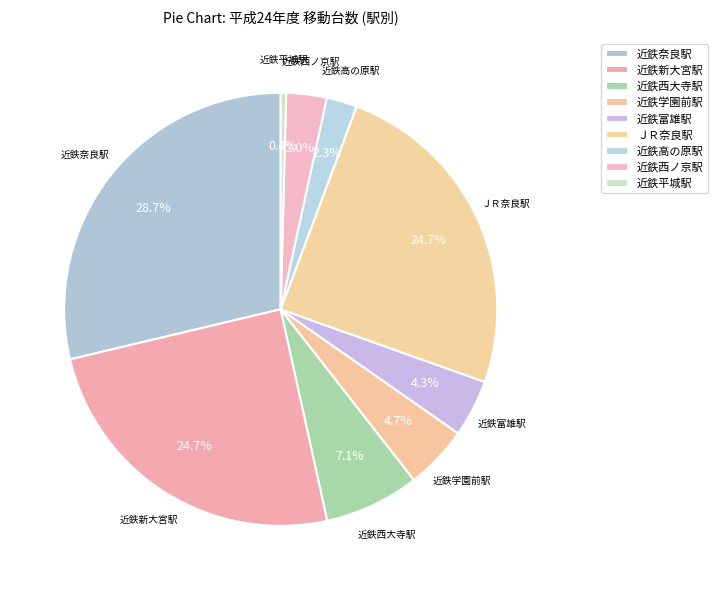

To the nearest percent, what is the combined percentage of 近鉄西ノ京駅 and 近鉄高の原駅?

5%